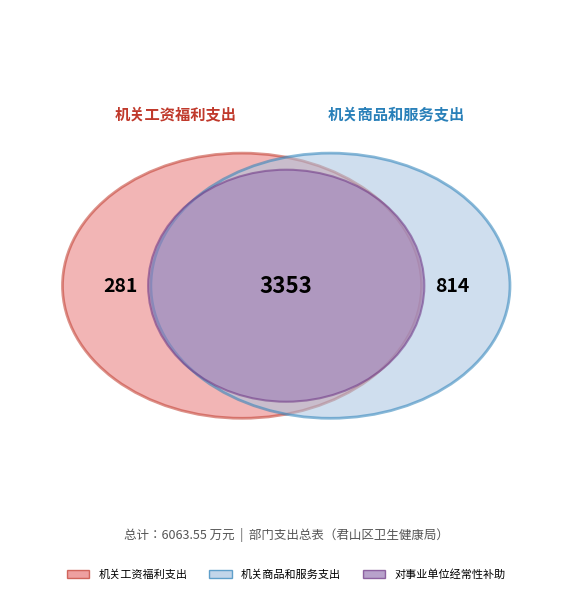

To the nearest percent, what is the average slice percentage?

25%